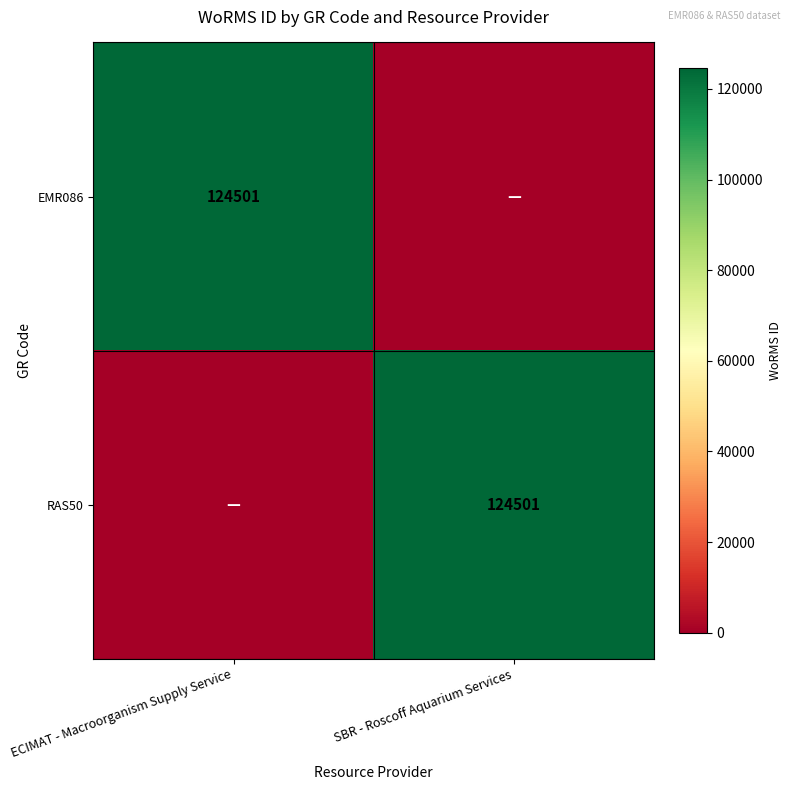

The value of EMR086 at ECIMAT - Macroorganism Supply Service is 28824. True or false?

False